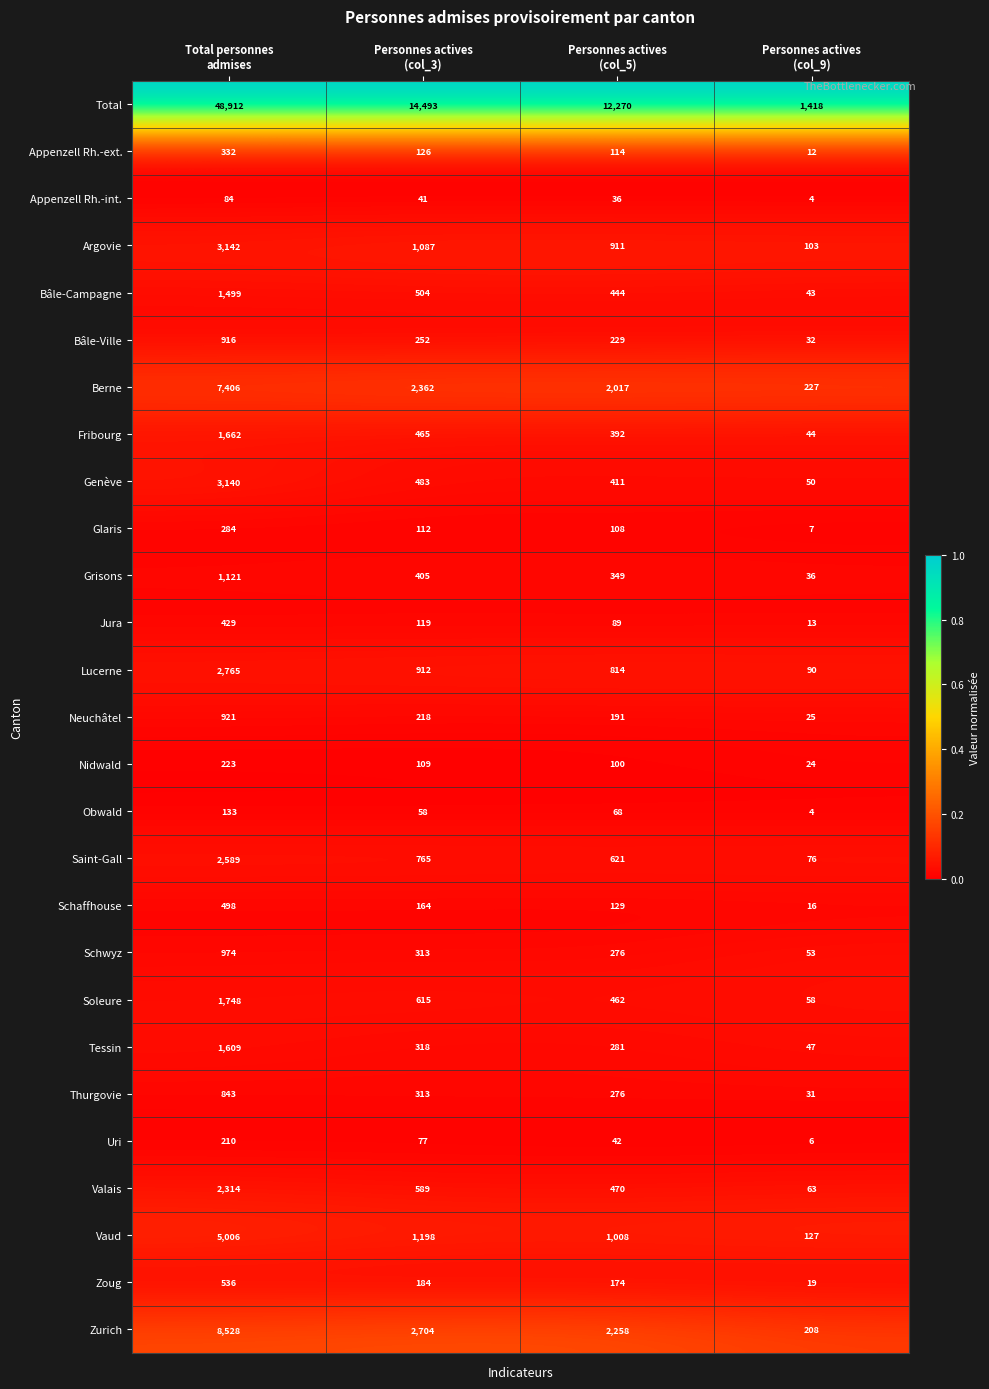

Which series changed the most between Personnes actives
(col_3) and Personnes actives
(col_5)?

Total